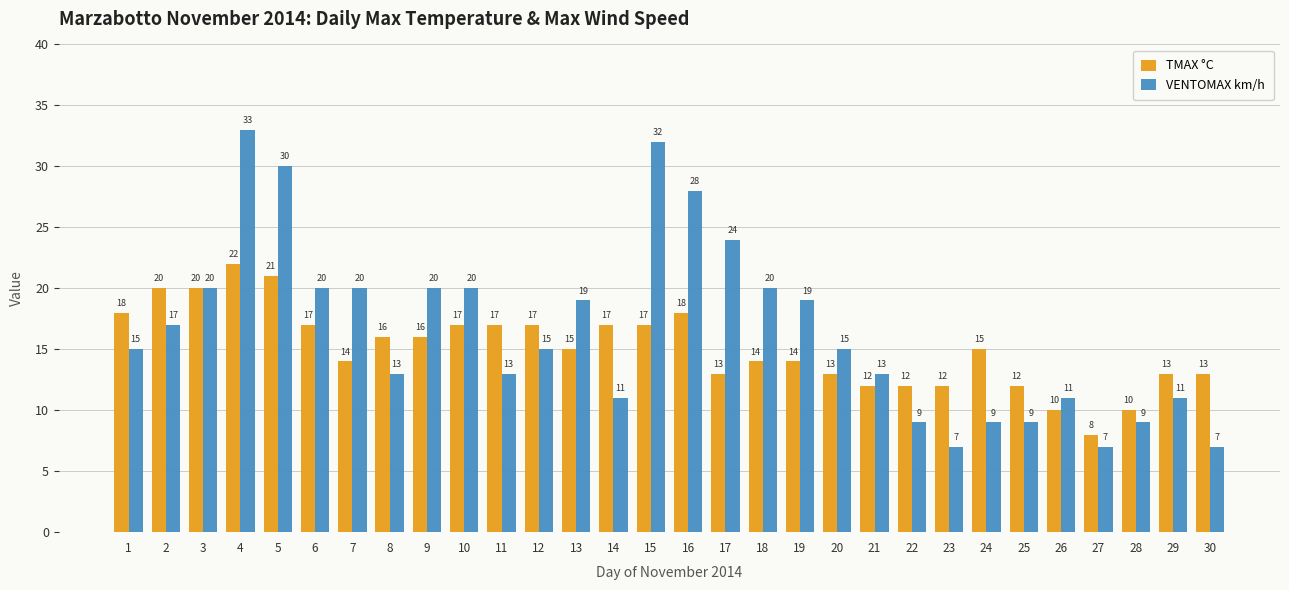

What is the lowest value of the VENTOMAX km/h series?

7